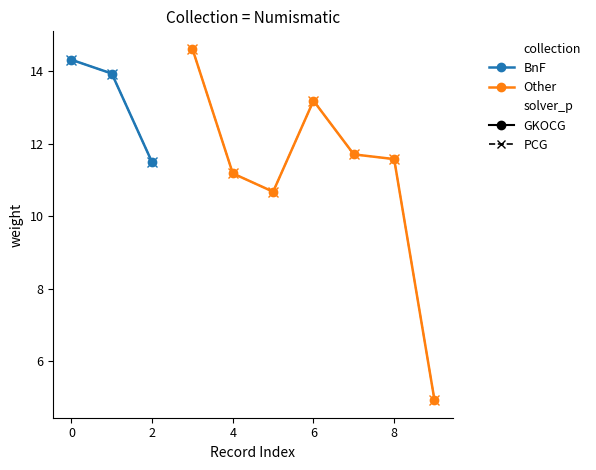

Reading left to right, transcribe all the data shown in this chart.

14.3	13.9	11.5	14.6	11.2	10.7	13.2	11.7	11.6	4.9